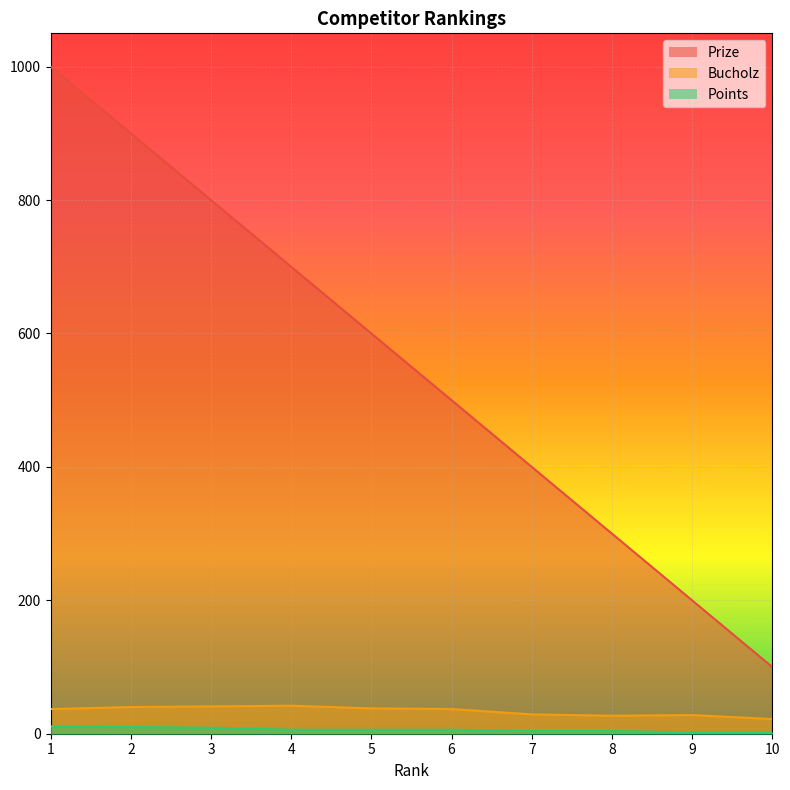

What is the value of the Bucholz point at the 6th from the left?

37